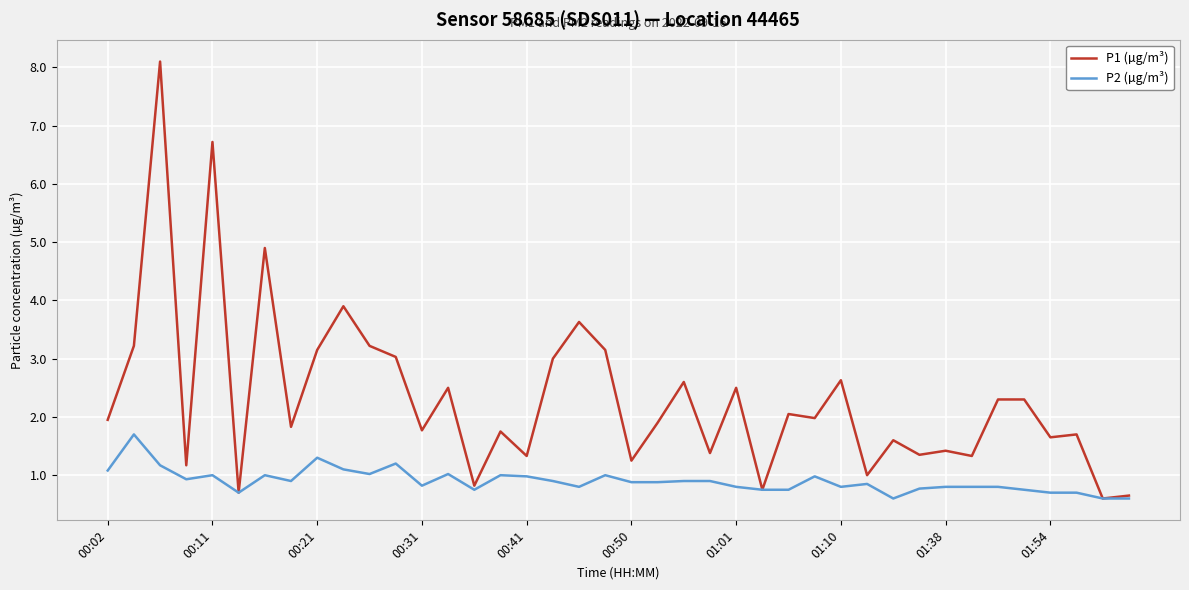

True or false: P2 (µg/m³) has more than 2 points higher than both neighbors.

True